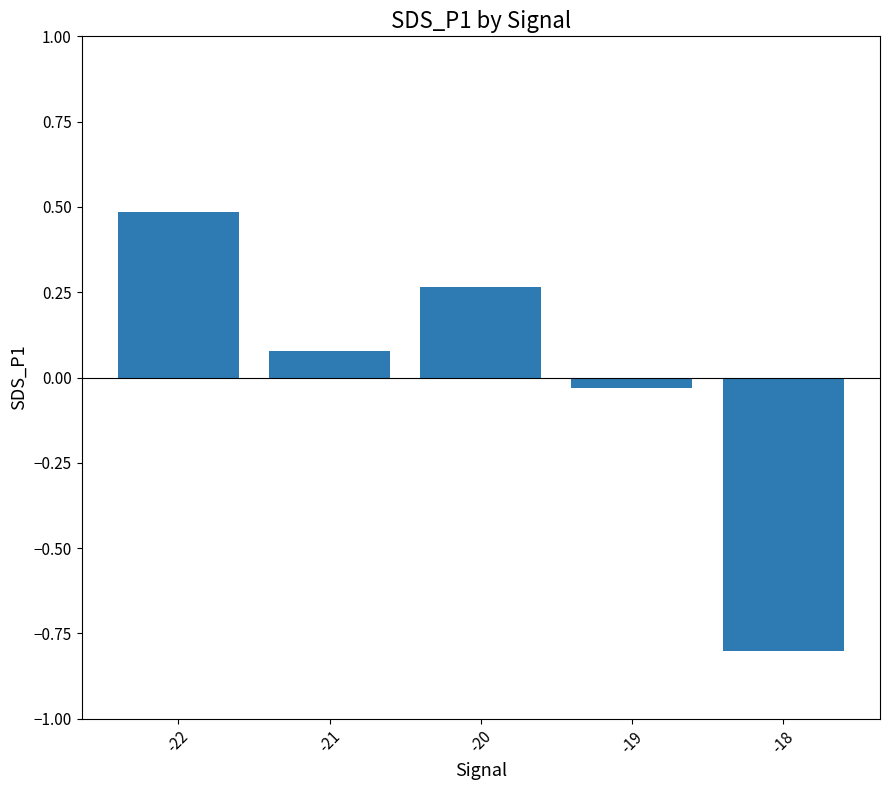

Are the bars grouped side by side (vs. stacked)?

No